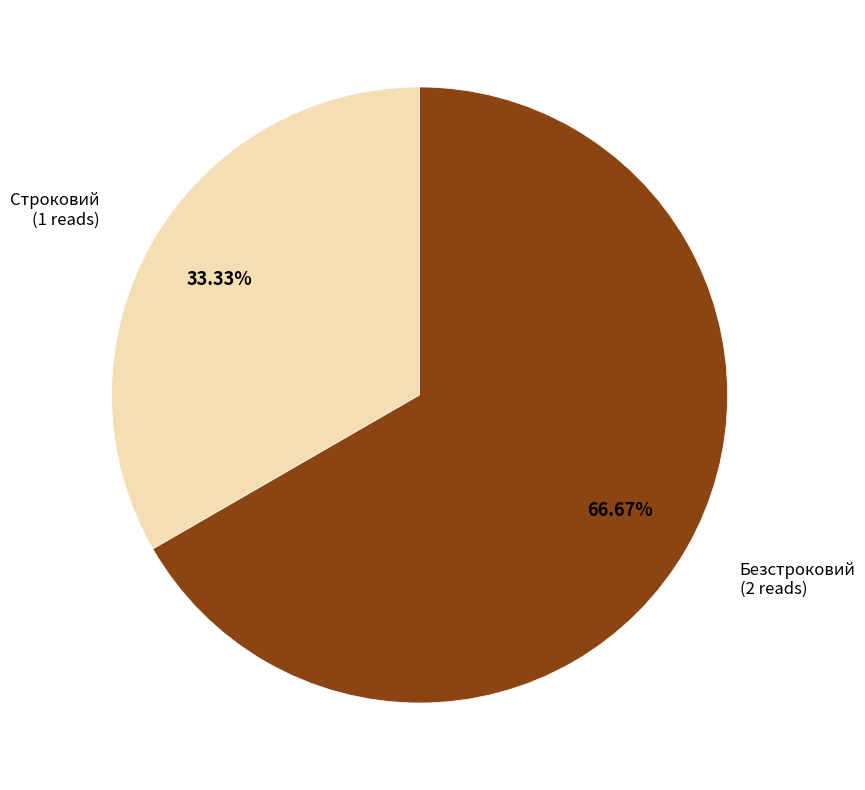

What portion of the pie excludes Строковий?

66.7%